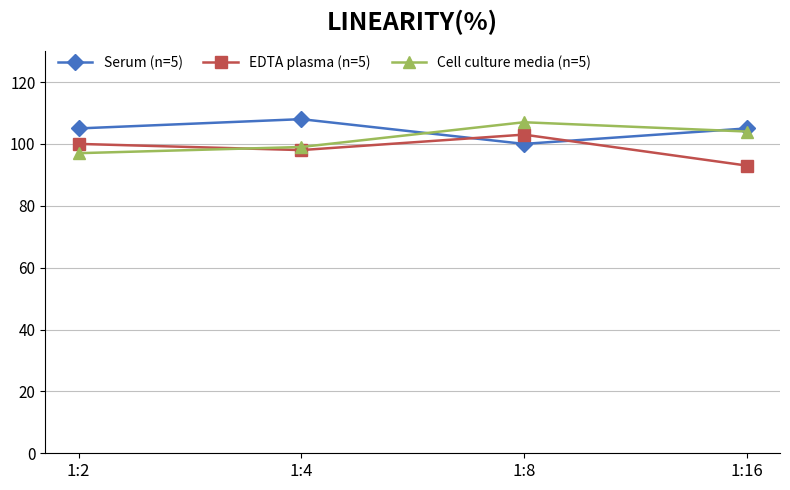

At which category is the sum across all series the highest?

1:8